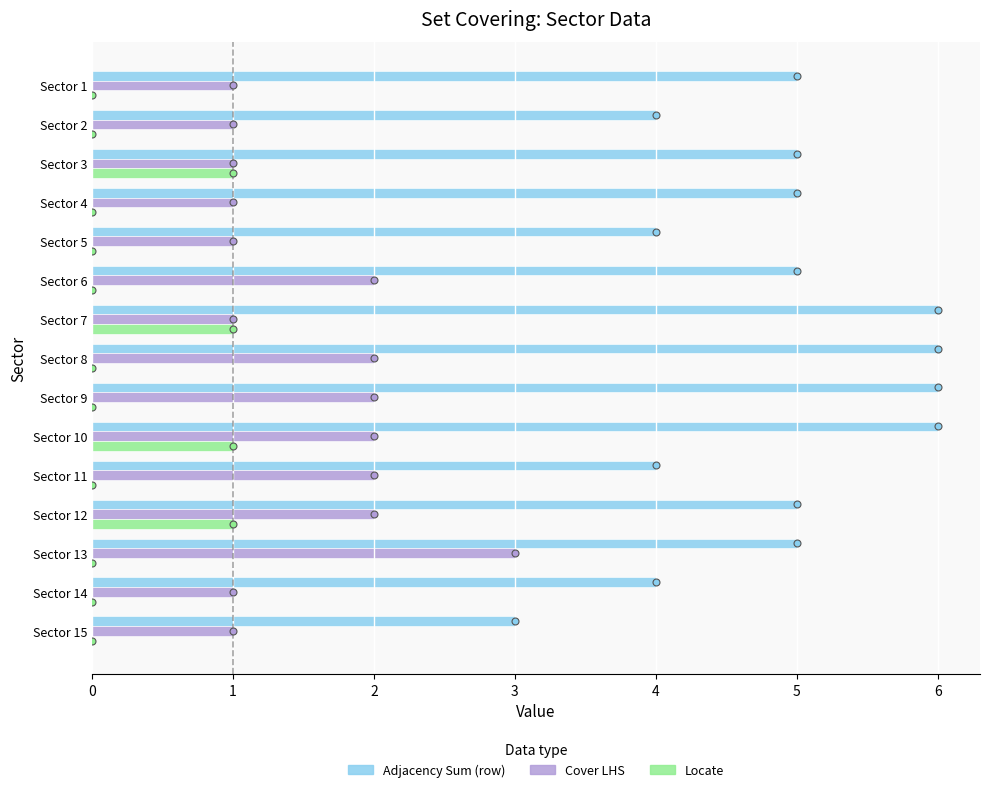

The Cover LHS series shows 2 at Sector 14. True or false?

False